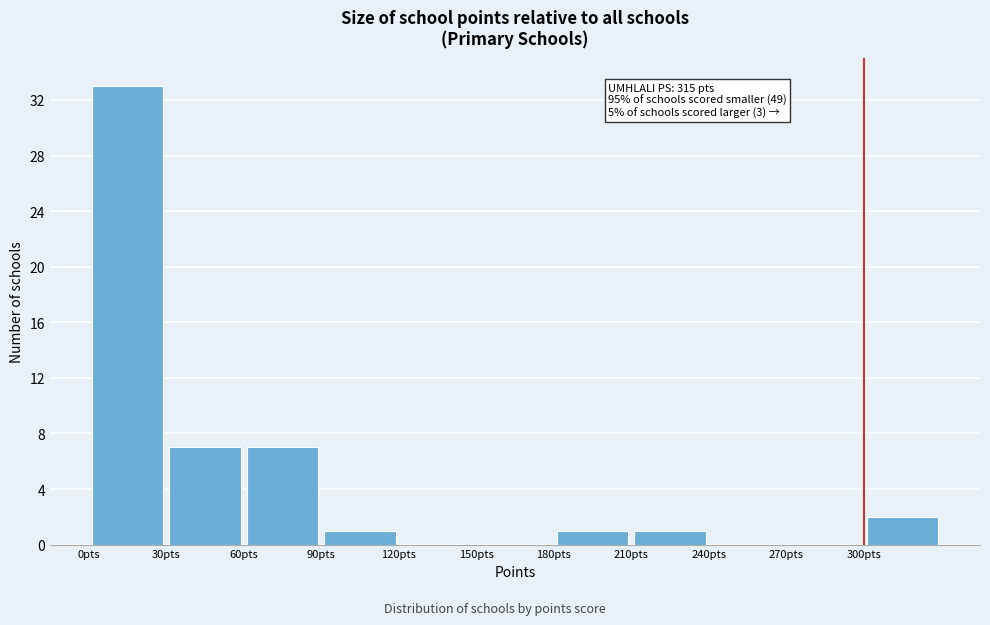

Over which range of the x-axis is the bar tallest?

0 to 30